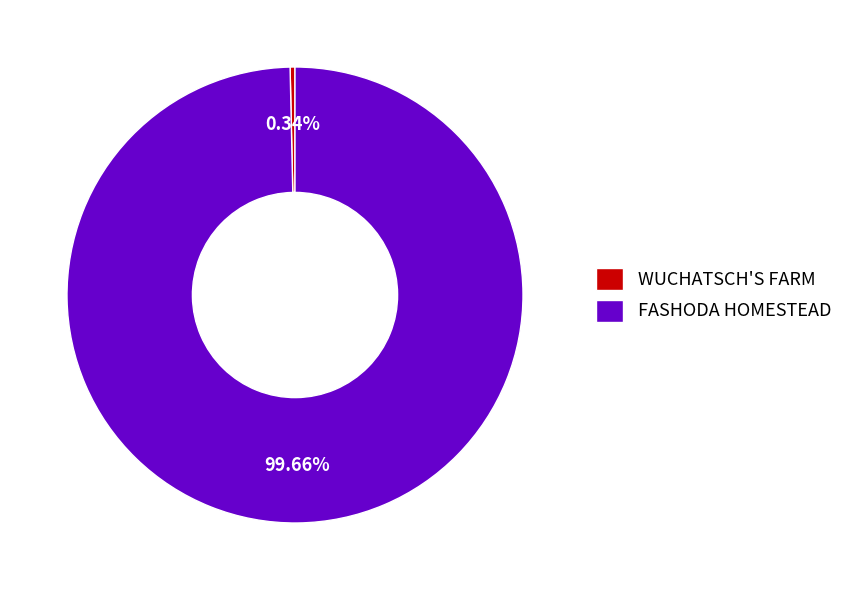

Between WUCHATSCH'S FARM and FASHODA HOMESTEAD, which is larger?

FASHODA HOMESTEAD